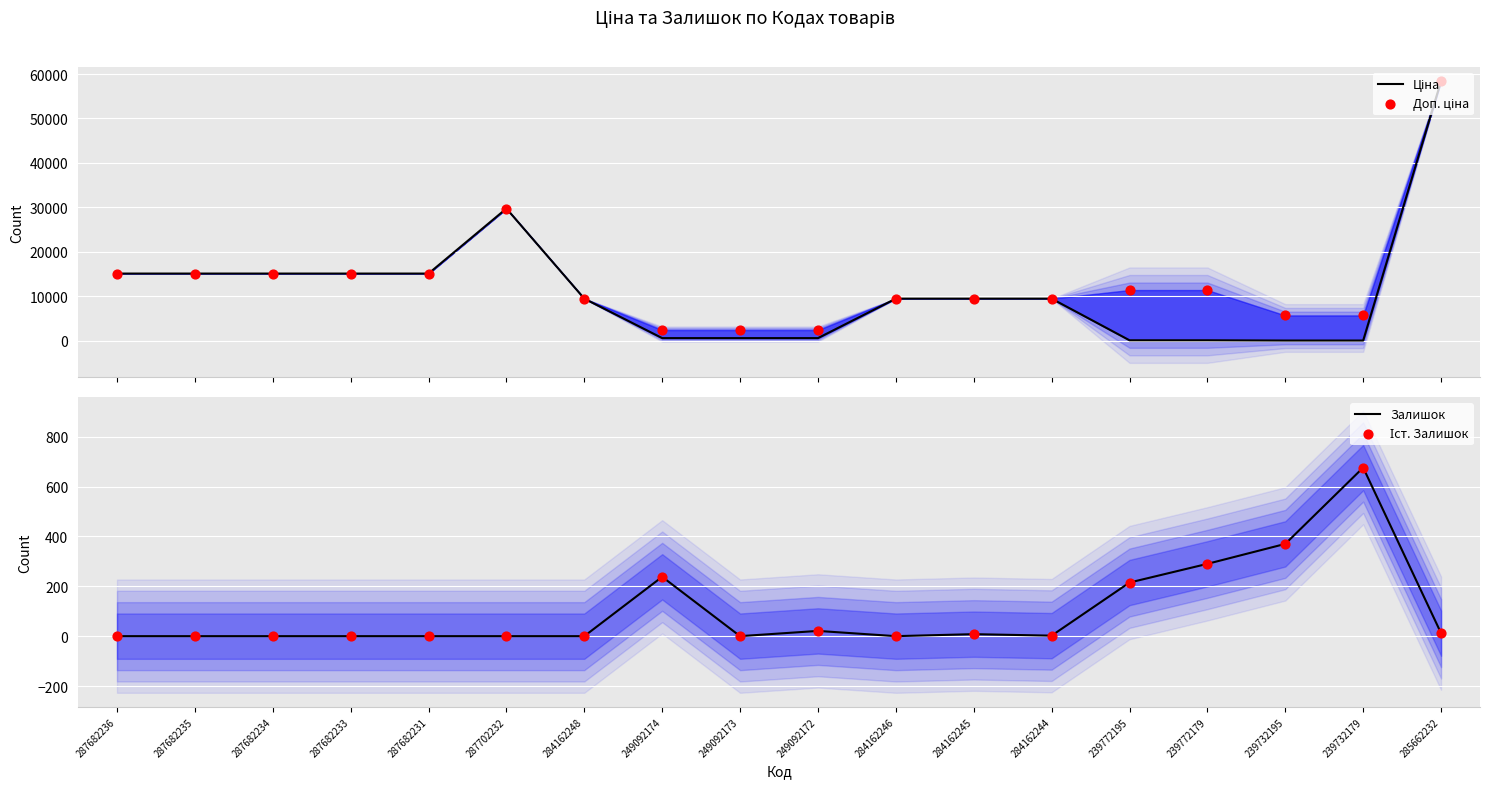

Which series has the largest Y range (max minus min)?

Ціна